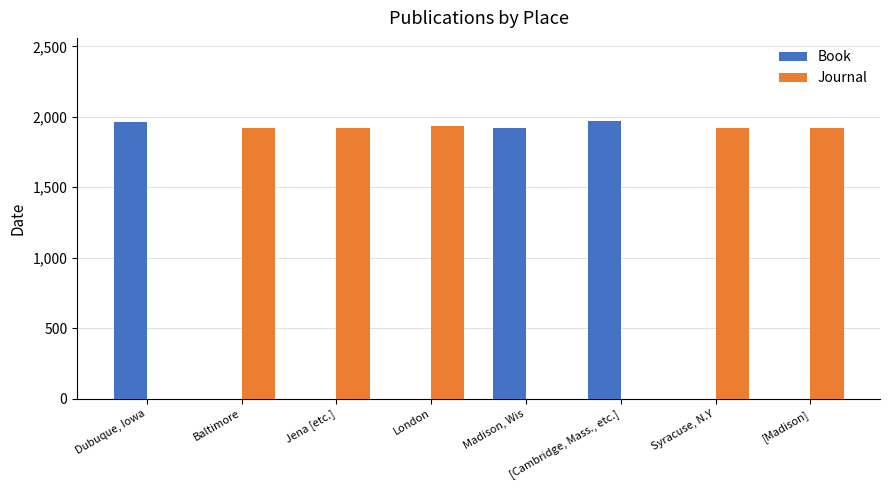

What is the maximum value shown in the chart?

1969